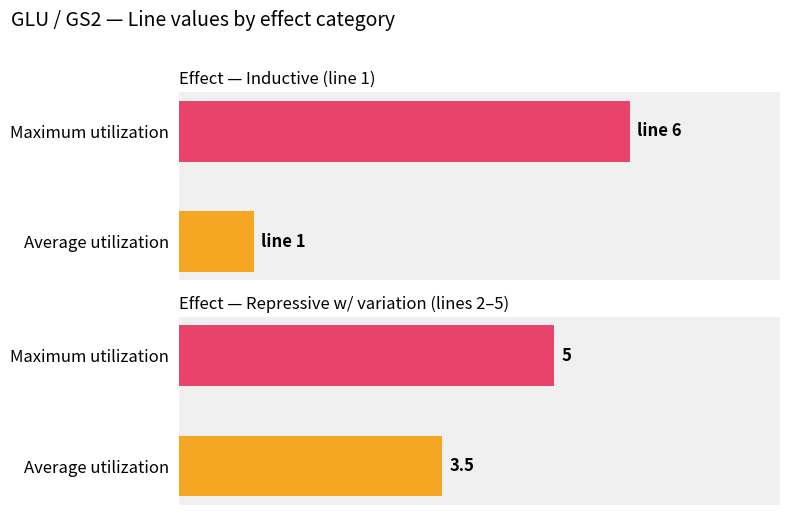

At which category is the sum across all series the highest?

repressive: 0.75